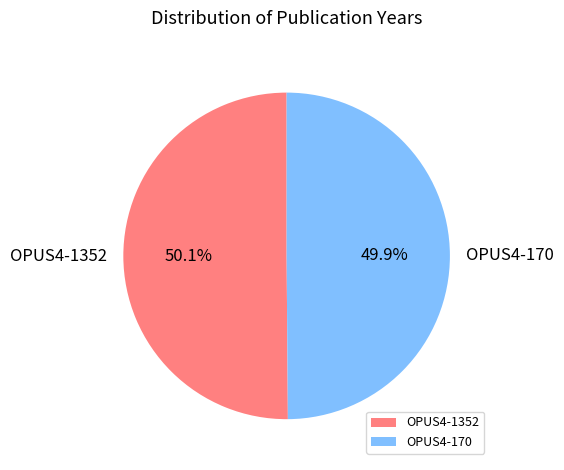

Does any single category account for the majority?

Yes